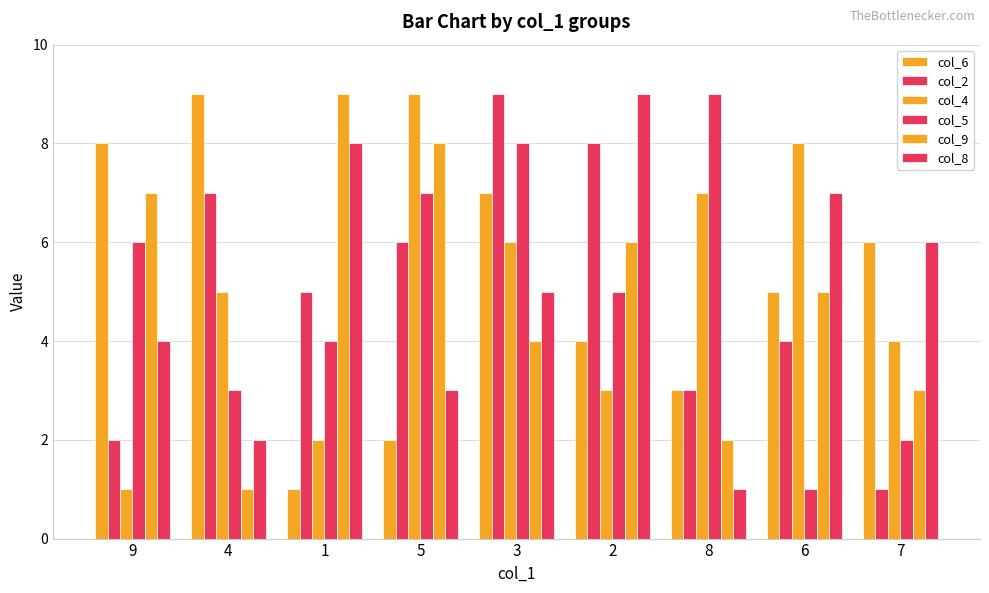

How many bars are there in each group?

6